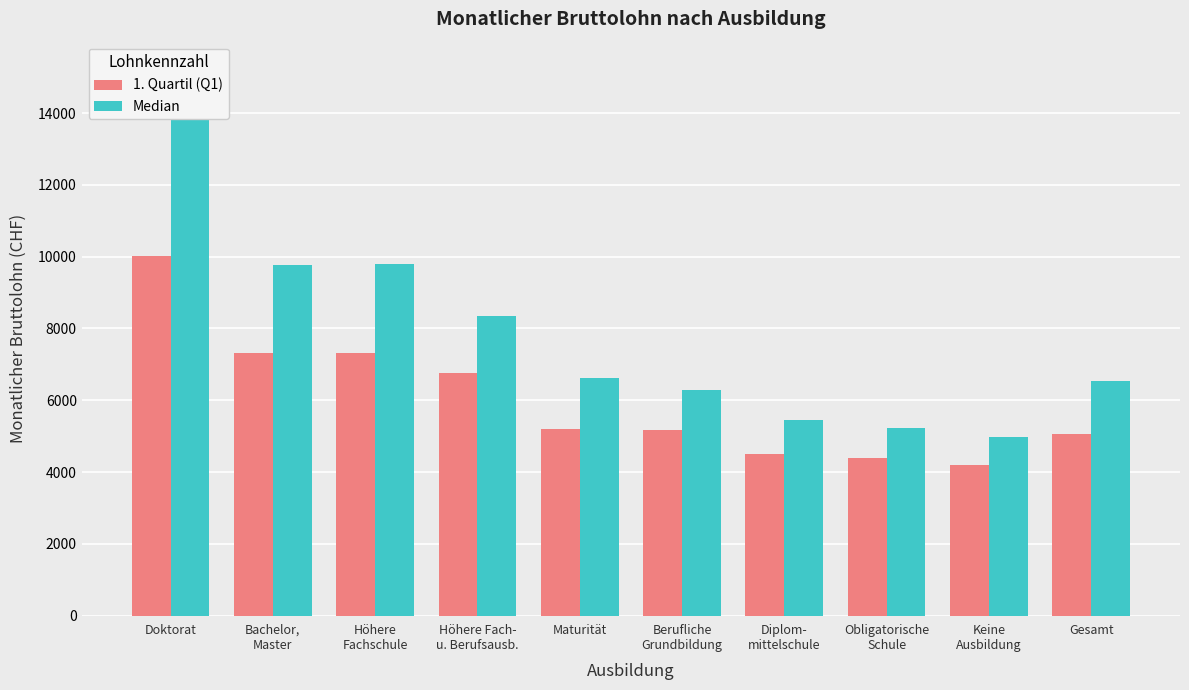

At Bachelor,
Master, list the series in order from largest to smallest.

Median, 1. Quartil (Q1)